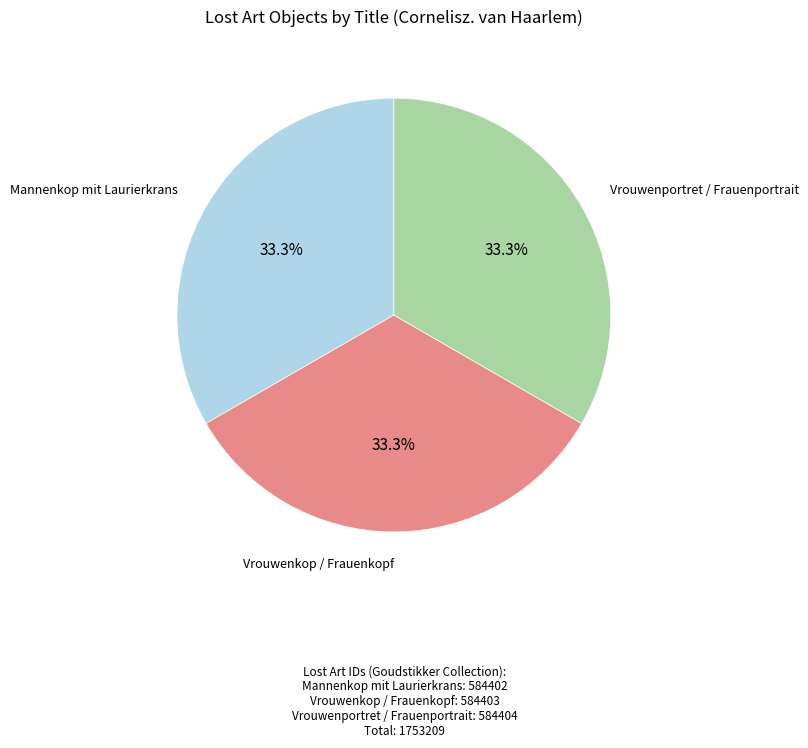

Does any single category account for the majority?

No